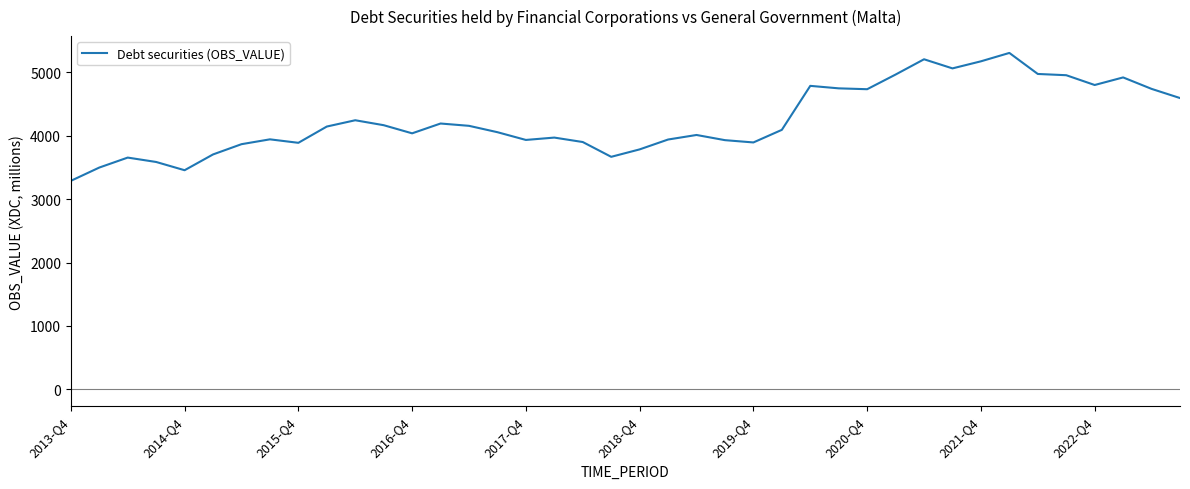

What is the smallest value displayed?

3289.8